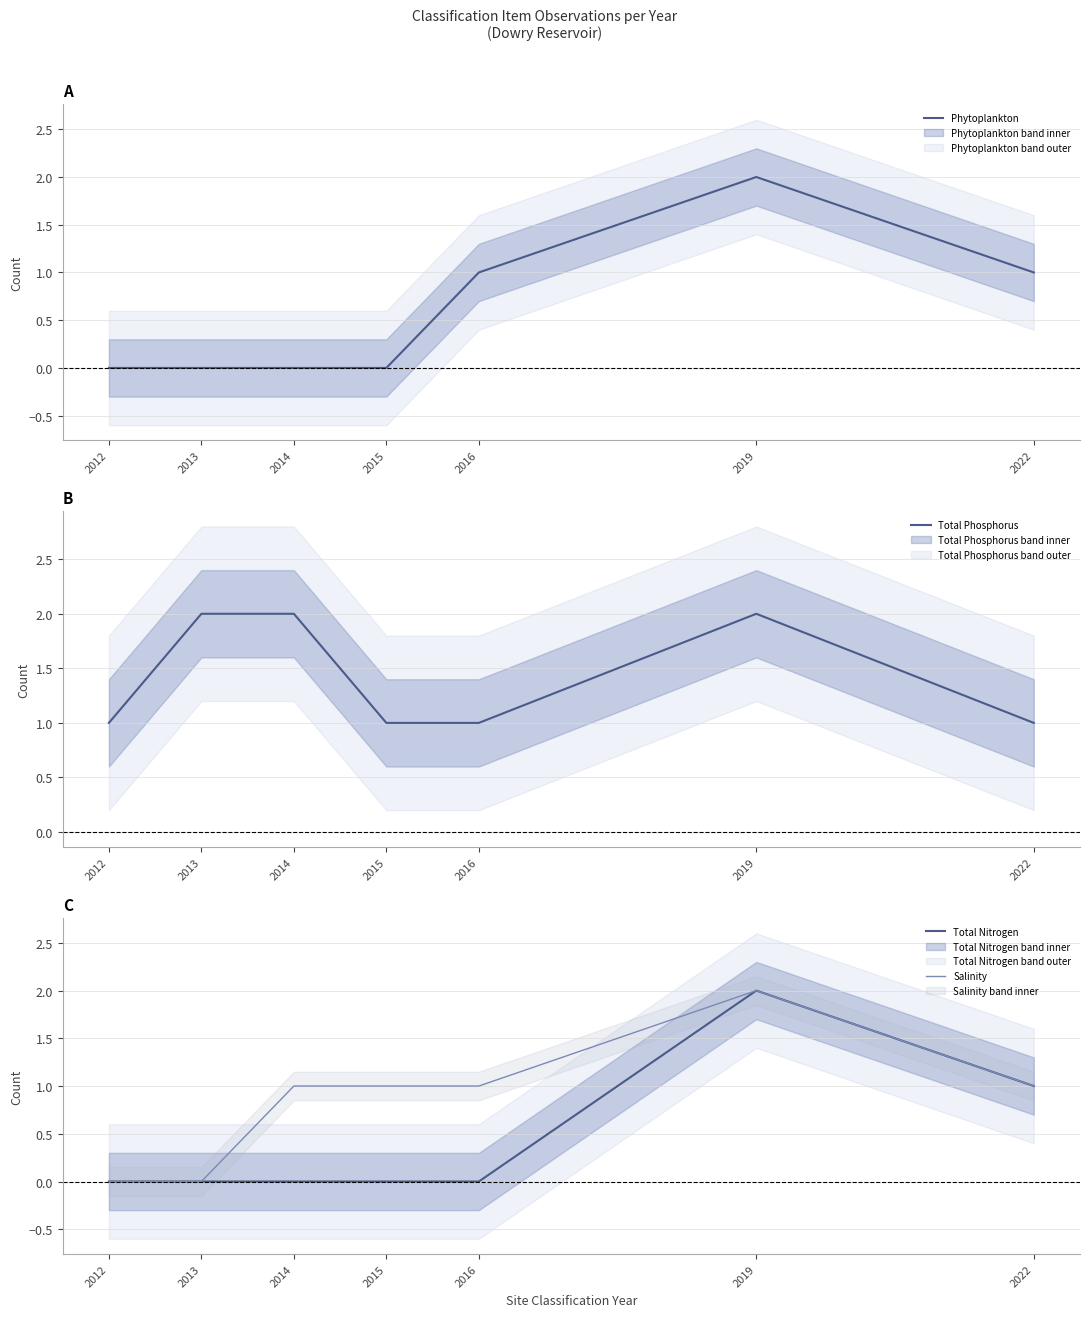

Where is Phytoplankton nearest to the value 1?

2016